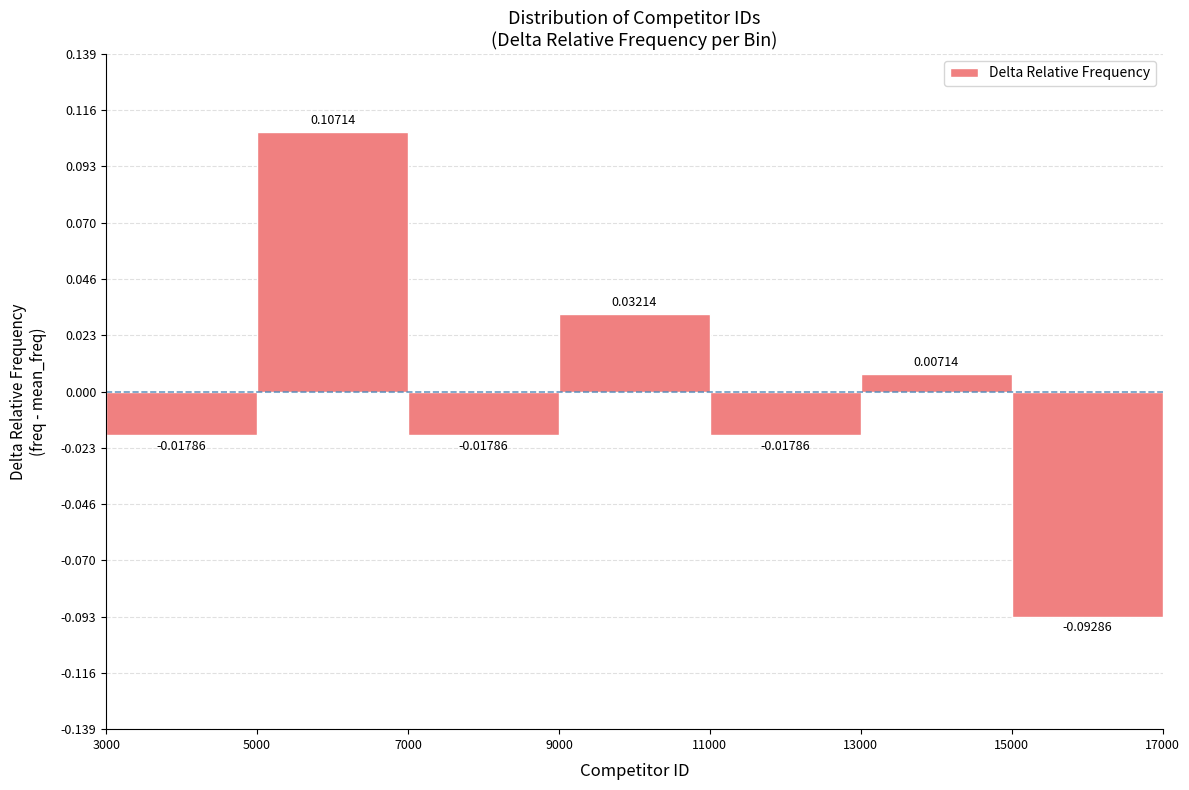

Reading left to right, transcribe this chart: for each bar, give the range it covers on the x-axis and its height.

3000 to 5000: -0.01786
5000 to 7000: 0.10714
7000 to 9000: -0.01786
9000 to 11000: 0.03214
11000 to 13000: -0.01786
13000 to 15000: 0.00714
15000 to 17000: -0.09286